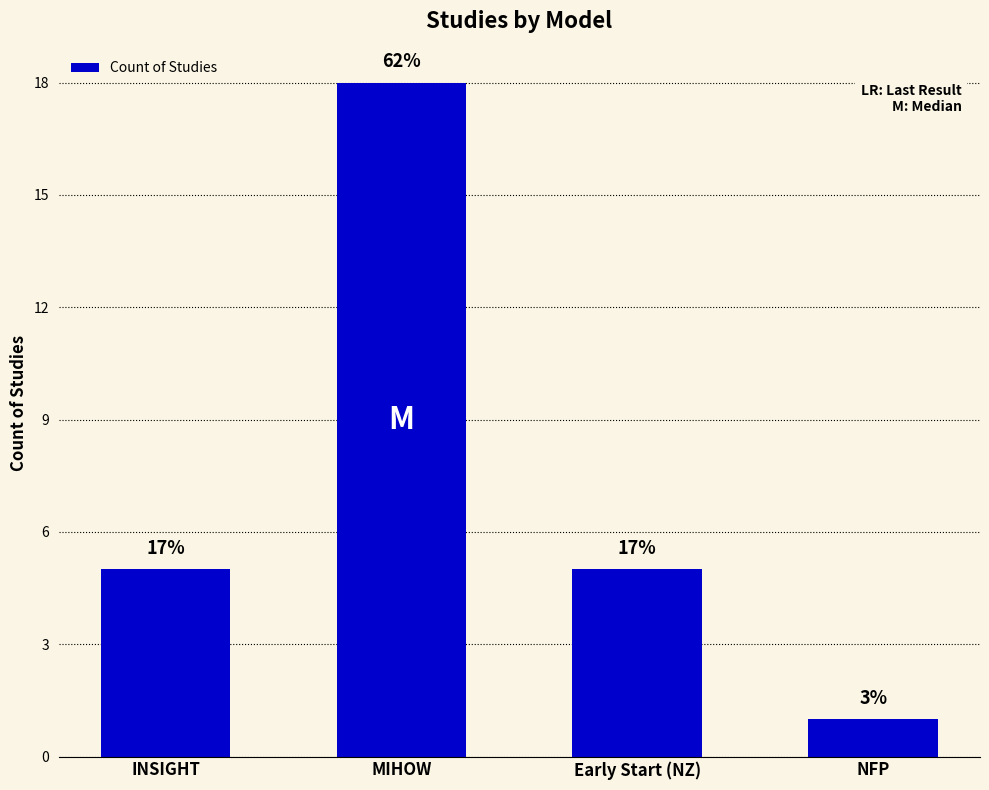

Reading left to right, transcribe all the data shown in this chart.

5	18	5	1